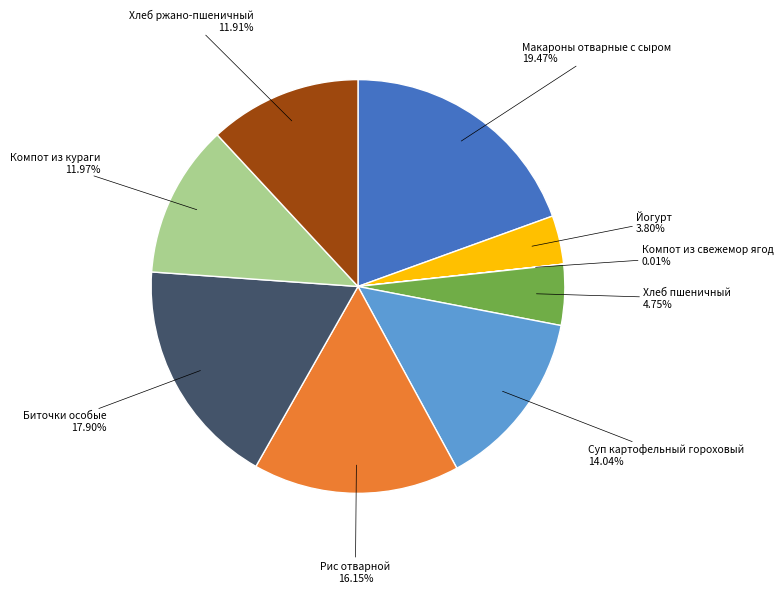

To the nearest percent, what portion does Суп картофельный гороховый represent?

14%